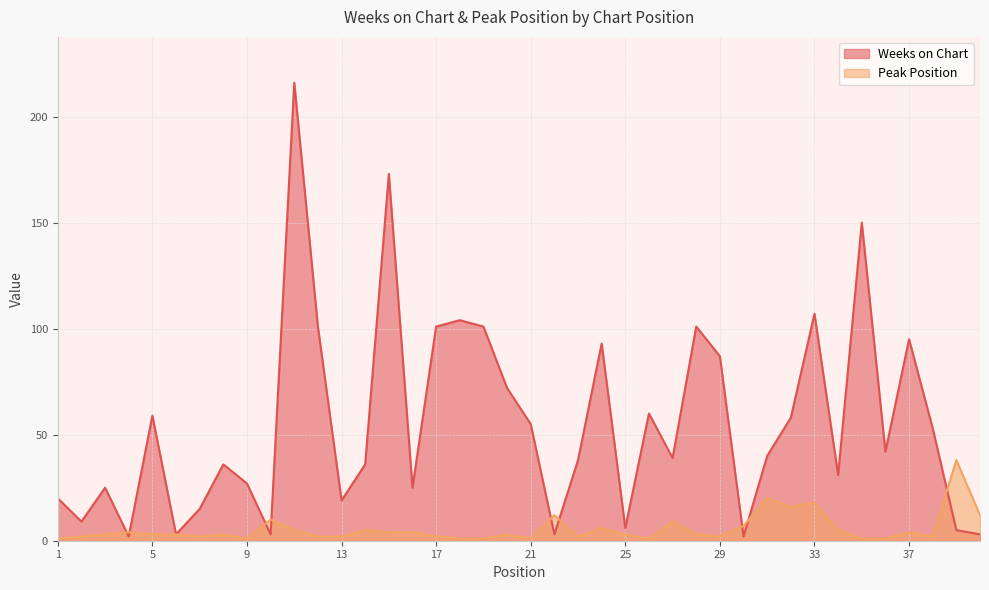

True or false: Weeks on Chart has more than 1 interior local peaks.

True